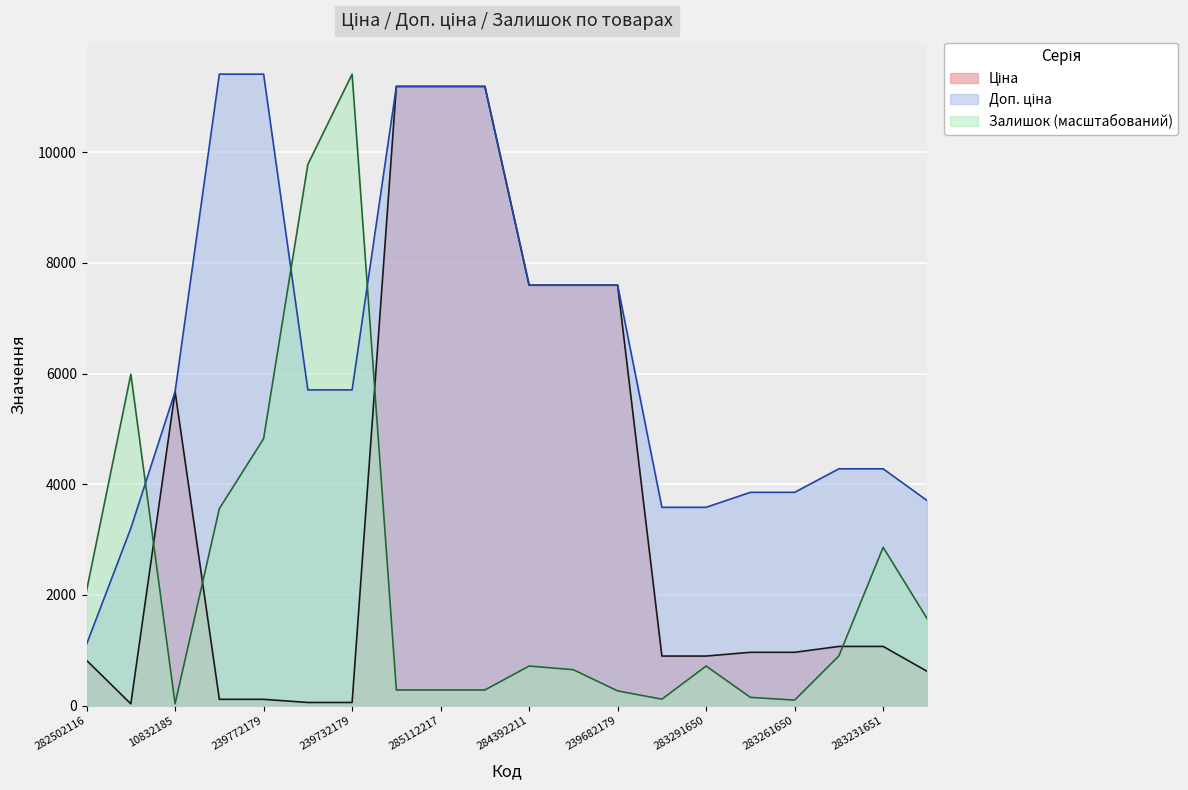

Between 10832185 and 239732179, which series saw the biggest shift?

Залишок (масштабований)